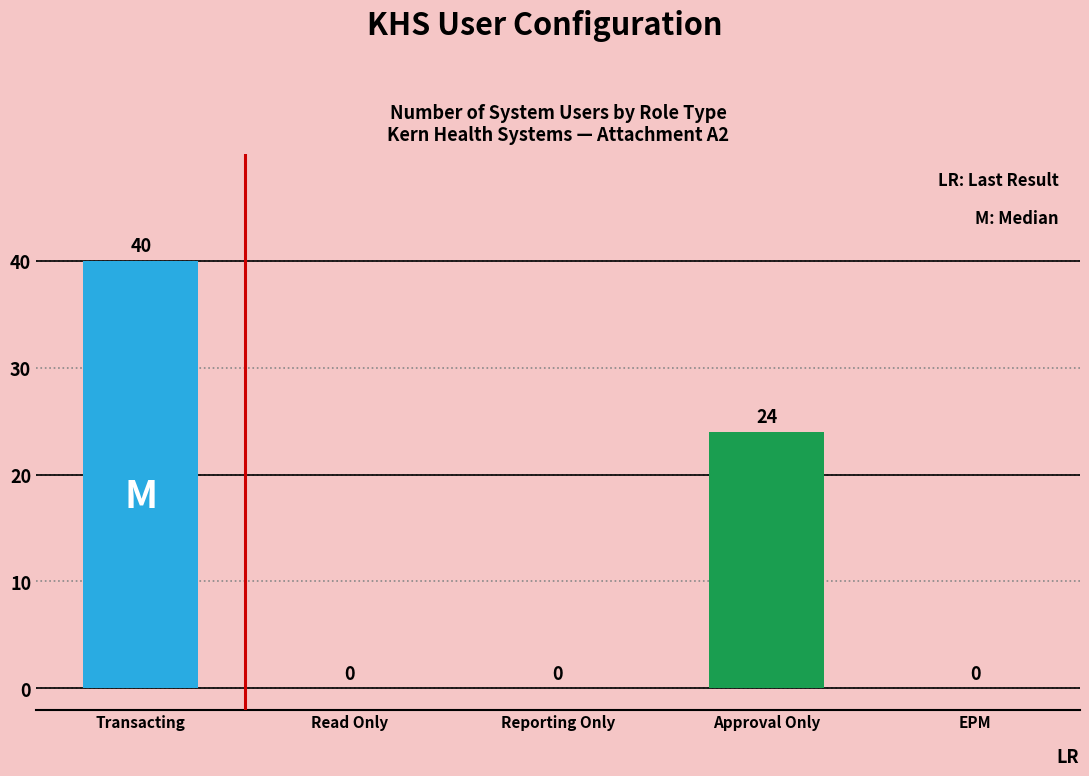

What is the sum of all values?

64